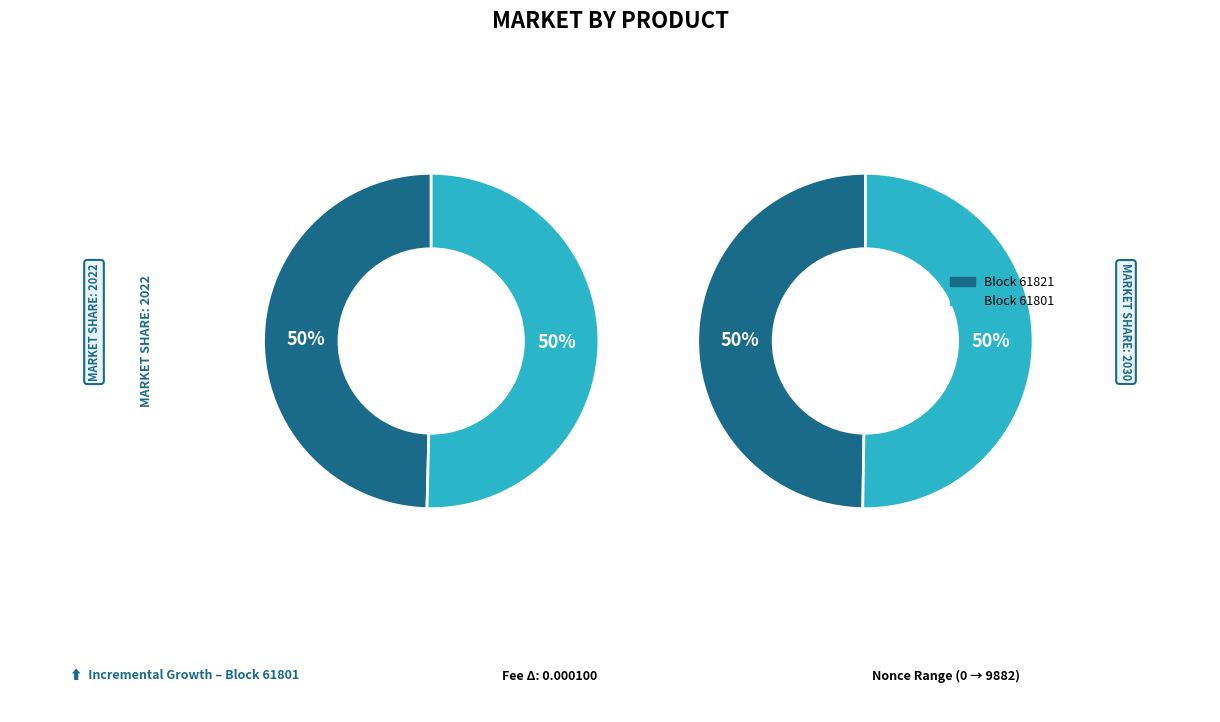

Which category has the biggest portion of the pie?

61801